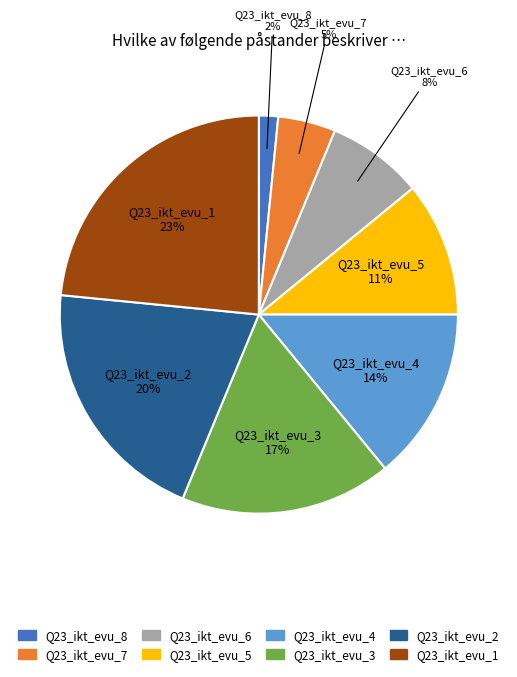

What is the largest slice in the pie chart?

Q23_ikt_evu_1